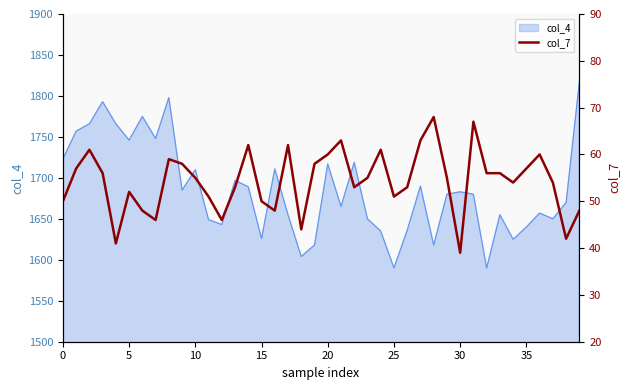

How many data points does each series have?

40